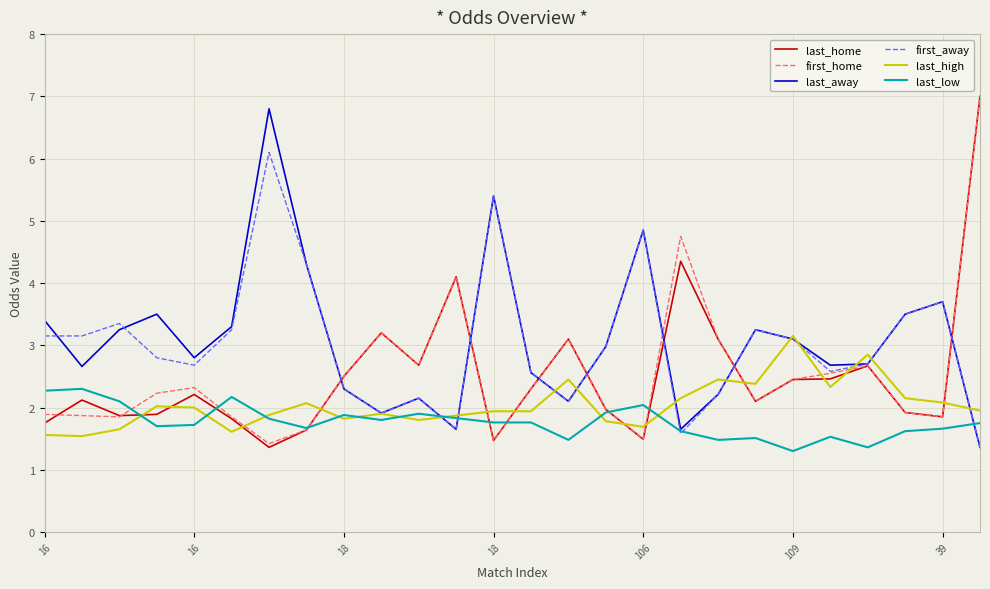

What is the maximum value shown in the chart?

7.0